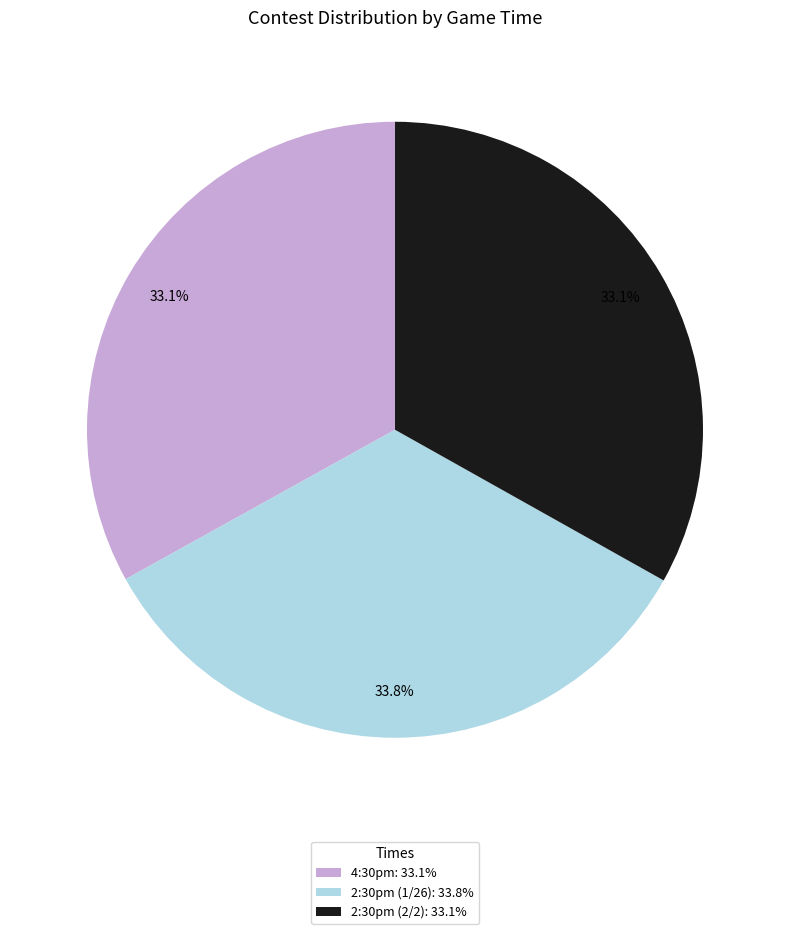

To the nearest percent, what is the difference between the largest and smallest slice percentages?

1%